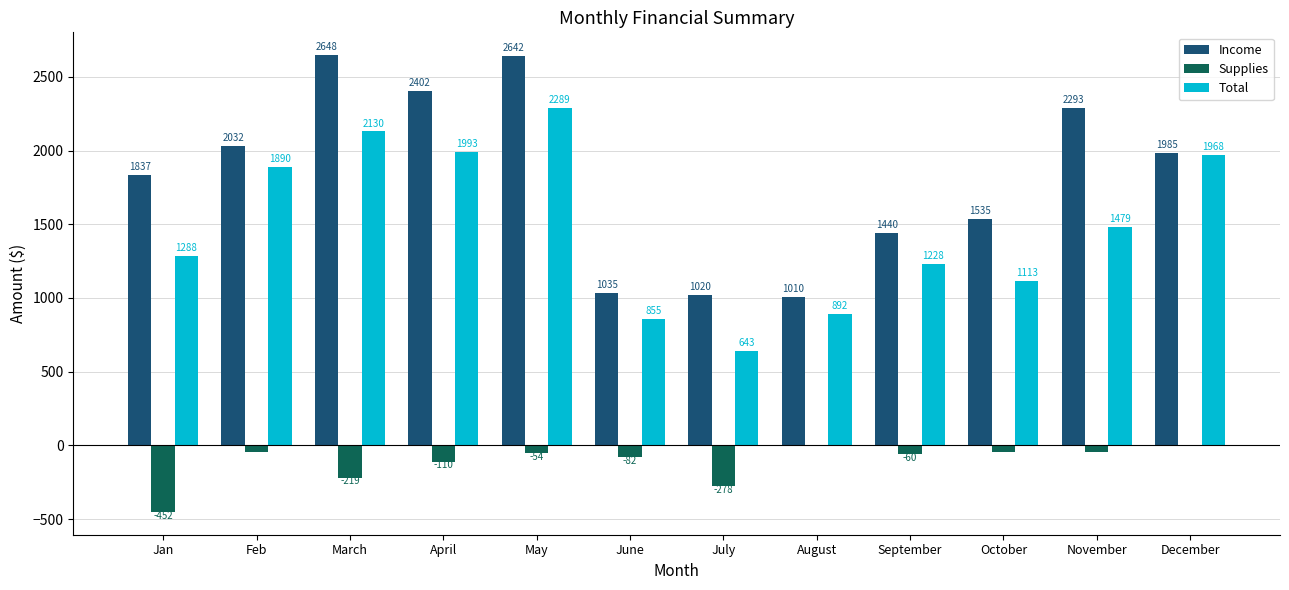

What is the sum of the Income values at Feb and August?

3042.0